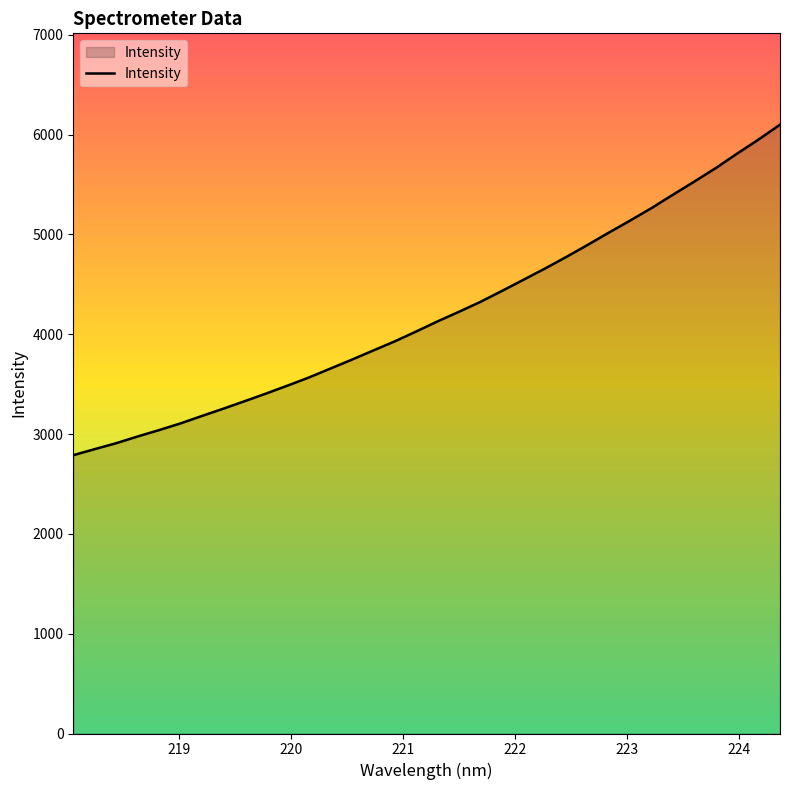

How many lines are shown in the chart?

1